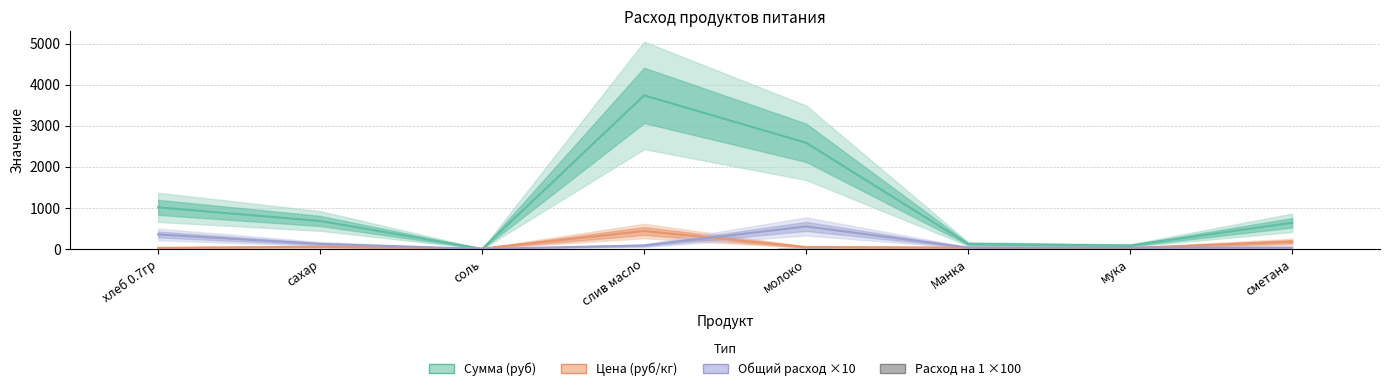

What are all the series names shown in the legend?

Сумма (руб), Цена (руб/кг), Общий расход ×10, Расход на 1 ×100